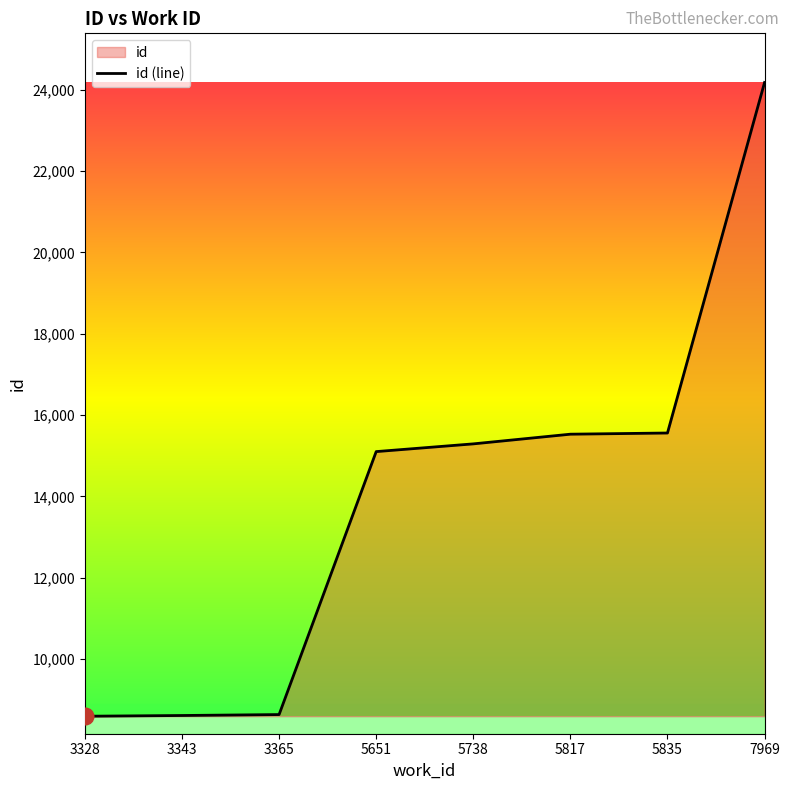

What is the change in value from 3328 to 5817?

+6933